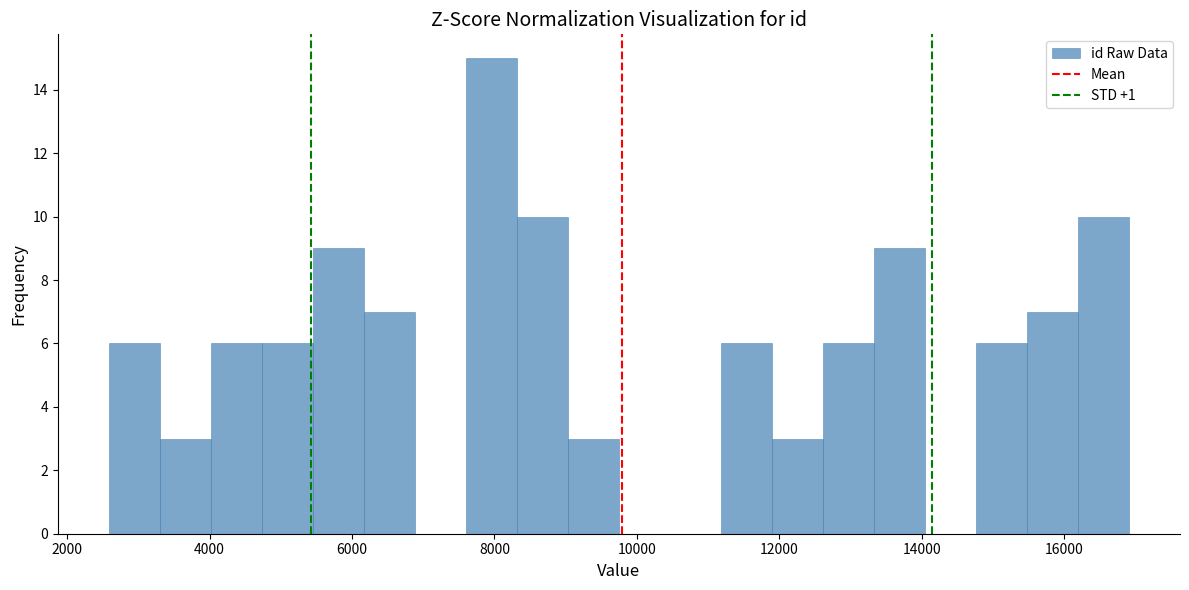

Read against the x-axis, roughly where is the centre of the tallest bar?

8000